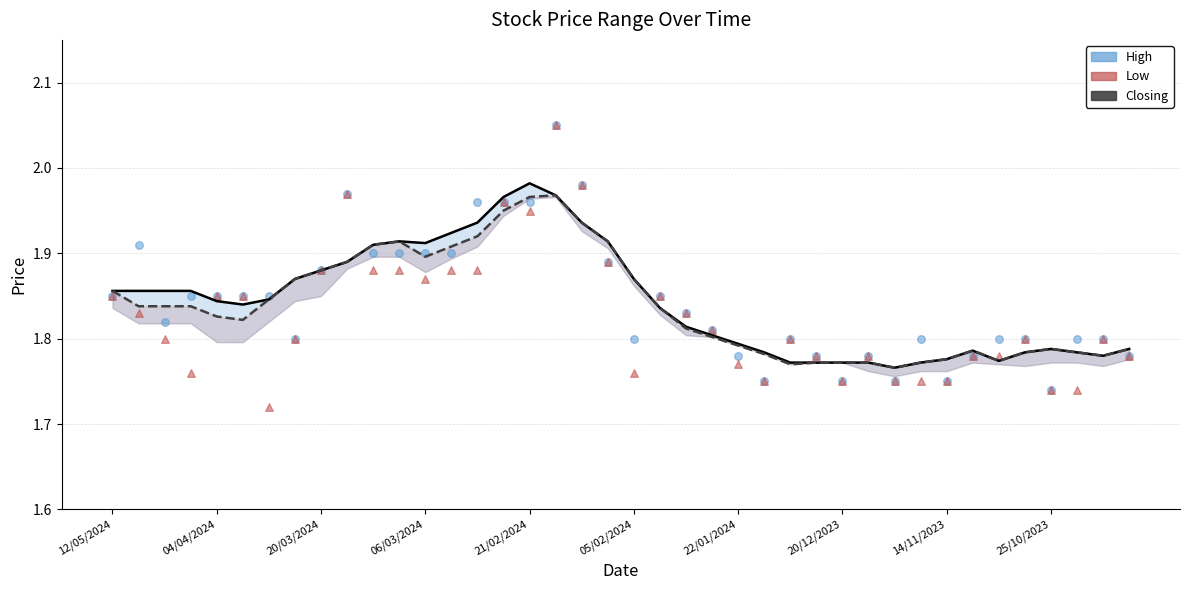

Is the value of Closing (smoothed) at 20/12/2023 greater than the value of Low at 05/02/2024?

Yes